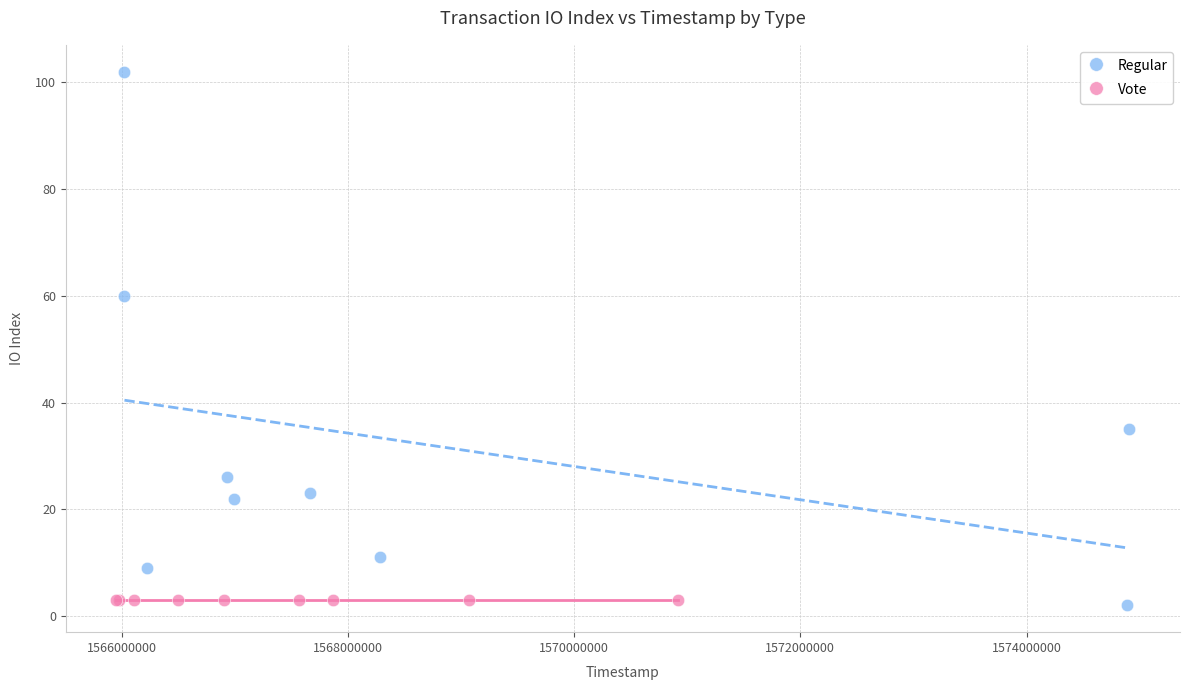

What are all the series names shown in the legend?

Regular, Vote